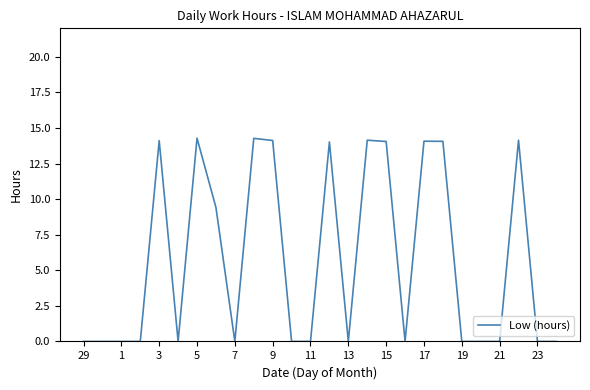

What is the greatest value displayed?

14.3